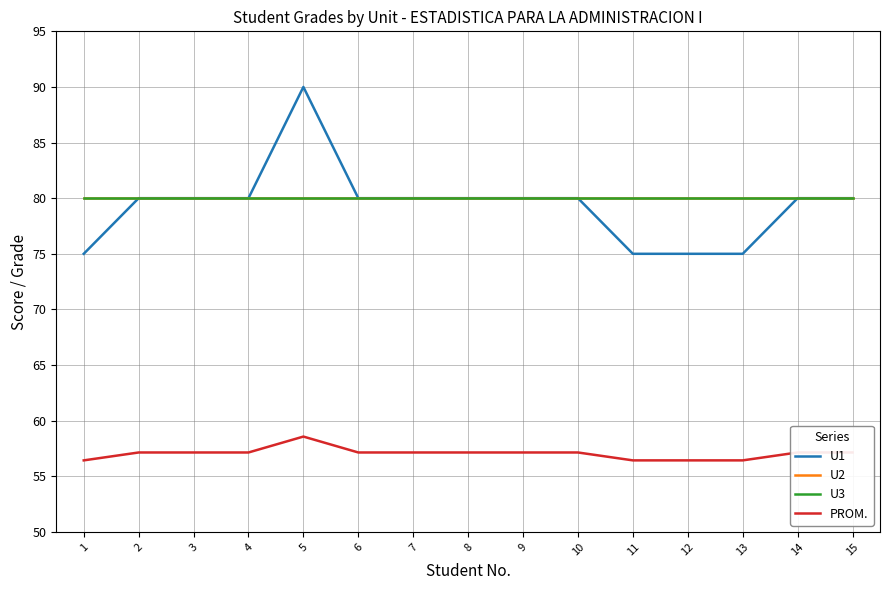

What is the minimum value shown in the chart?

56.4